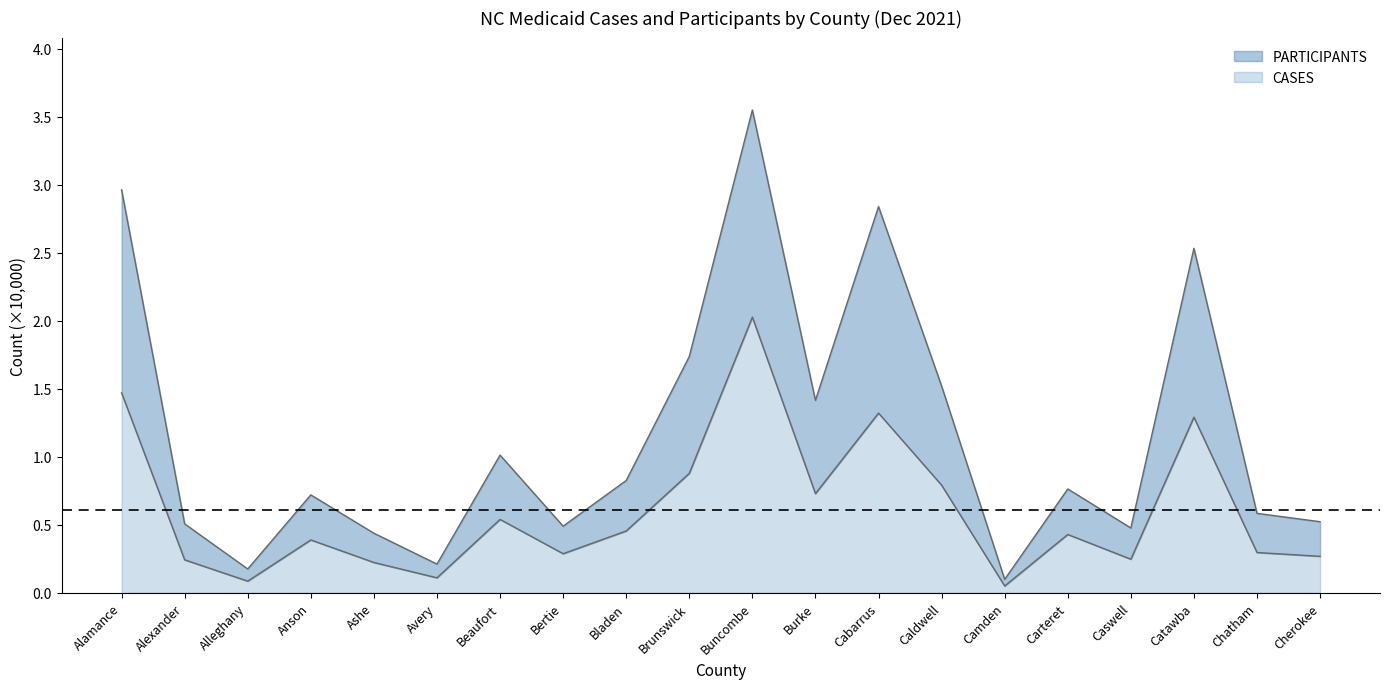

List the series in order of their overall mean, lowest first.

CASES, PARTICIPANTS